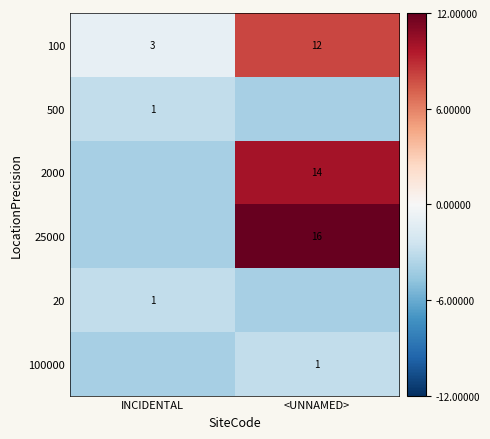

Which category has the highest value in the 100 series?

<UNNAMED>